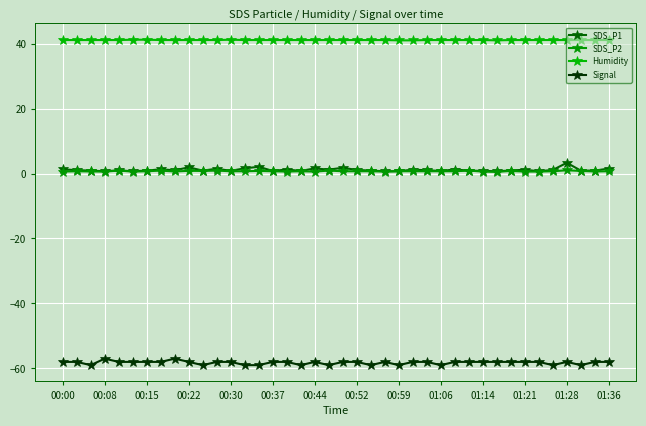

True or false: SDS_P1 has more than 0 interior local peaks.

True